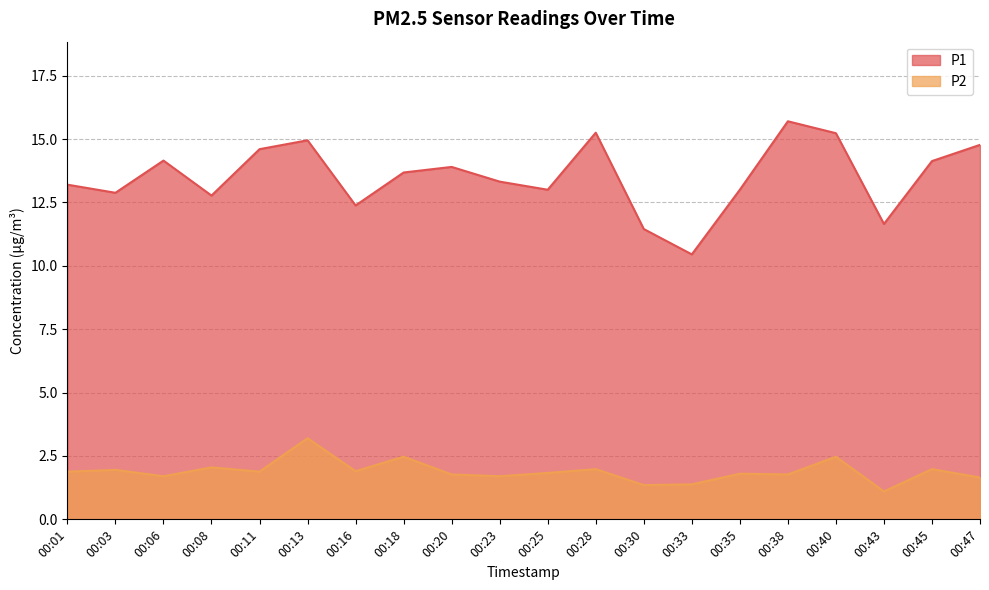

How many lines are shown in the chart?

2